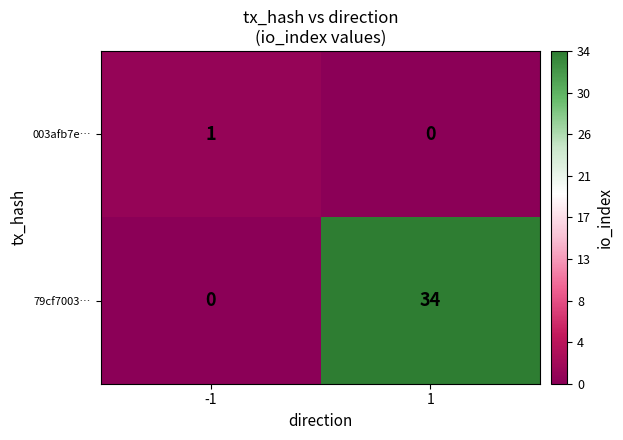

Reading left to right, what are all the values shown in this chart?

003afb7e…: -1=1	1=0
79cf7003…: -1=0	1=34